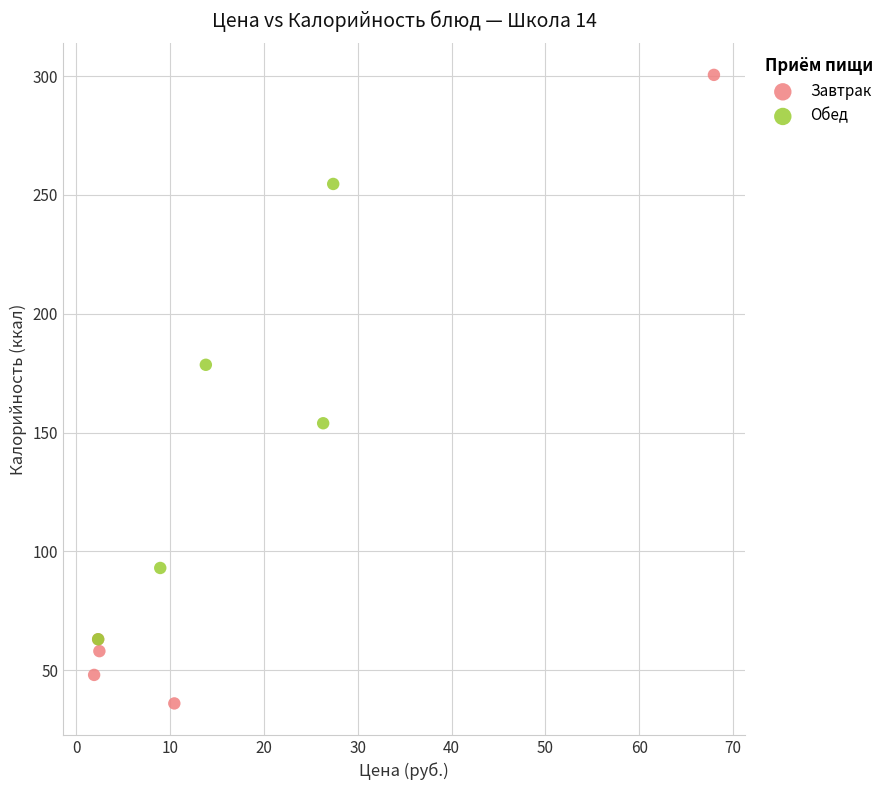

Which series contains the lowest Y value?

Завтрак